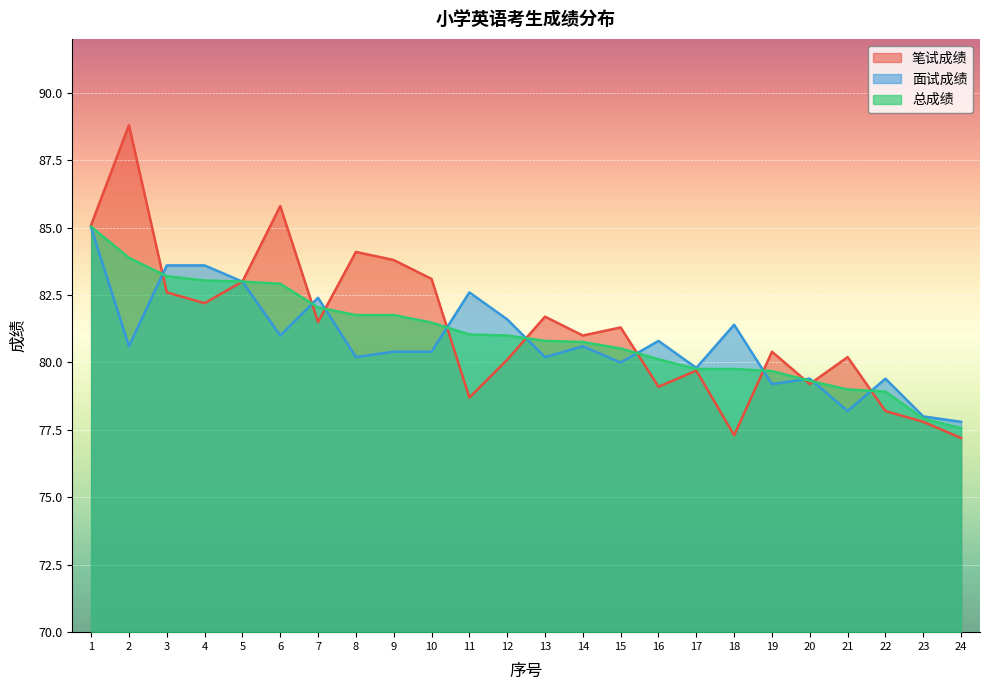

How many lines are shown in the chart?

3